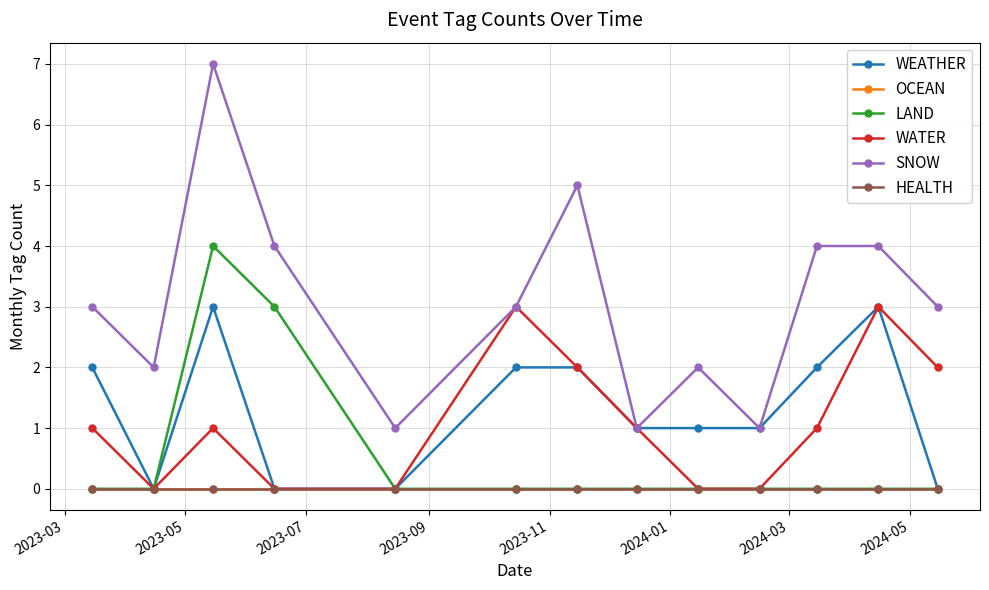

True or false: OCEAN has more than 2 points higher than both neighbors.

False